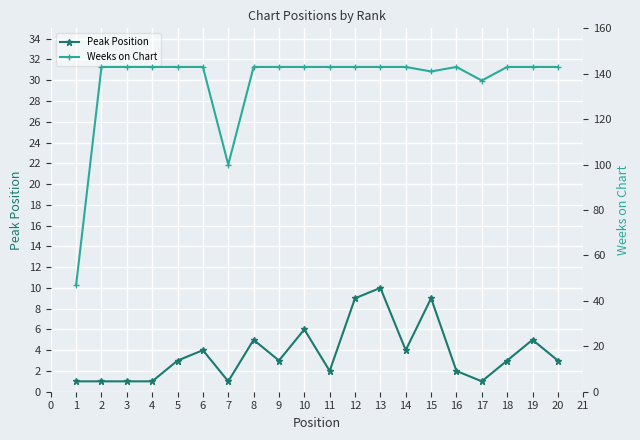

True or false: Peak Position has a value of 1 at 3.

True